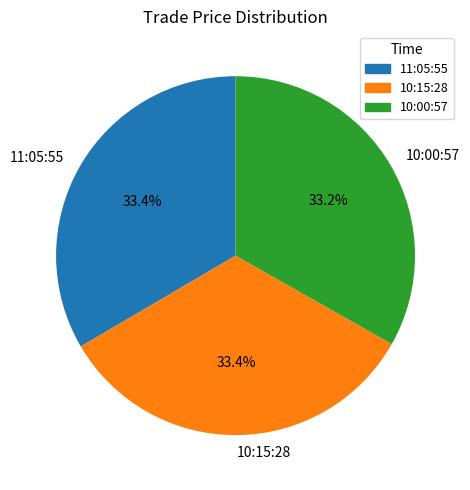

The 10:00:57 slice represents 33% of the pie. True or false?

True